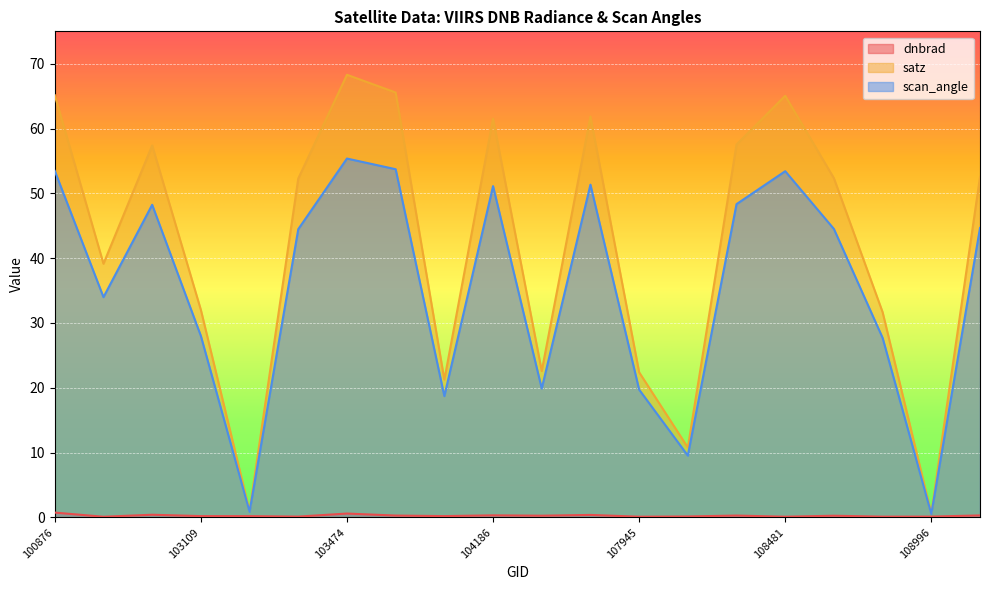

What position from the left is 102861?

3